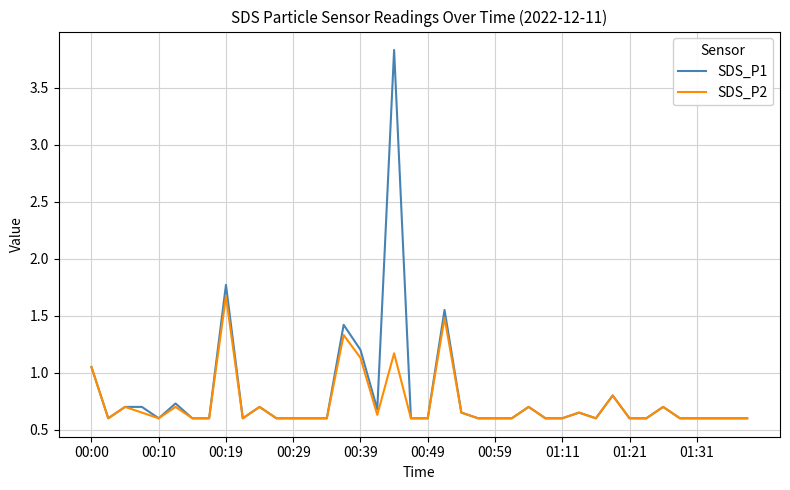

What is the minimum value for SDS_P2?

0.6